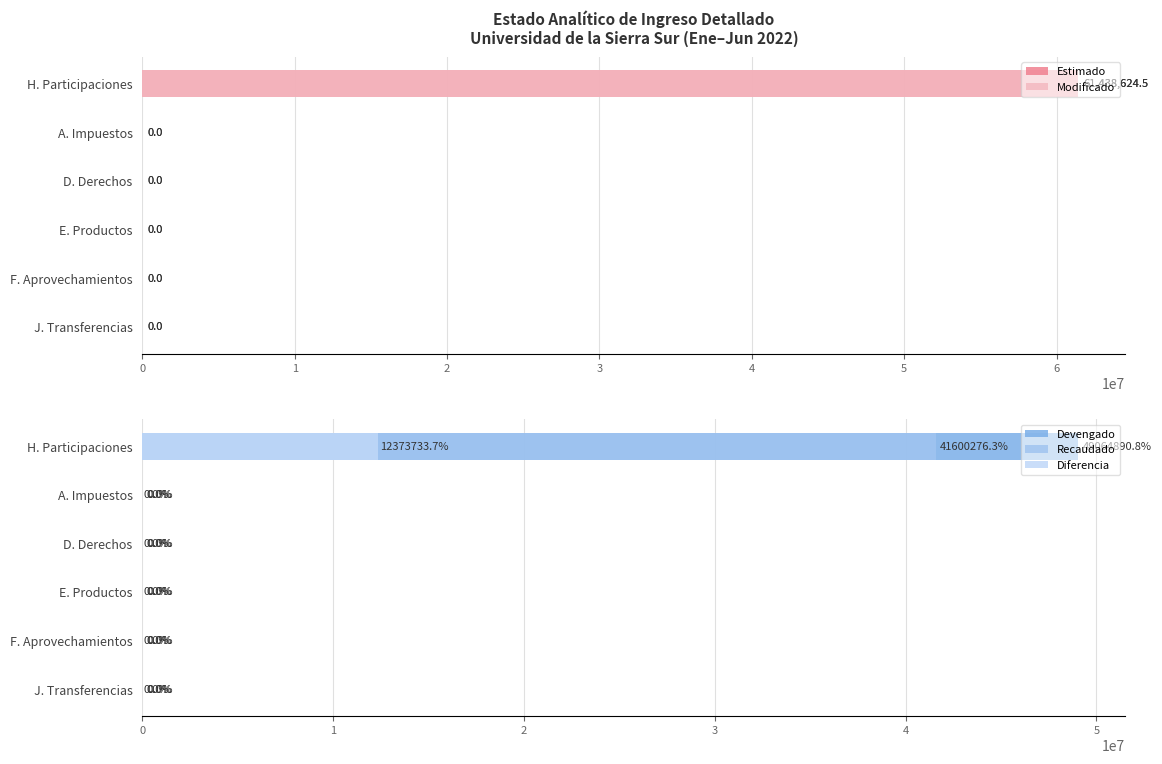

Reading left to right, what are all the values shown in this chart?

Estimado: 61438624.5	0.0	0.0	0.0	0.0	0.0
Modificado: 61438624.5	0.0	0.0	0.0	0.0	0.0
Devengado: 49064890.8	0.0	0.0	0.0	0.0	0.0
Recaudado: 41600276.3	0.0	0.0	0.0	0.0	0.0
Diferencia: 12373733.7	0.0	0.0	0.0	0.0	0.0